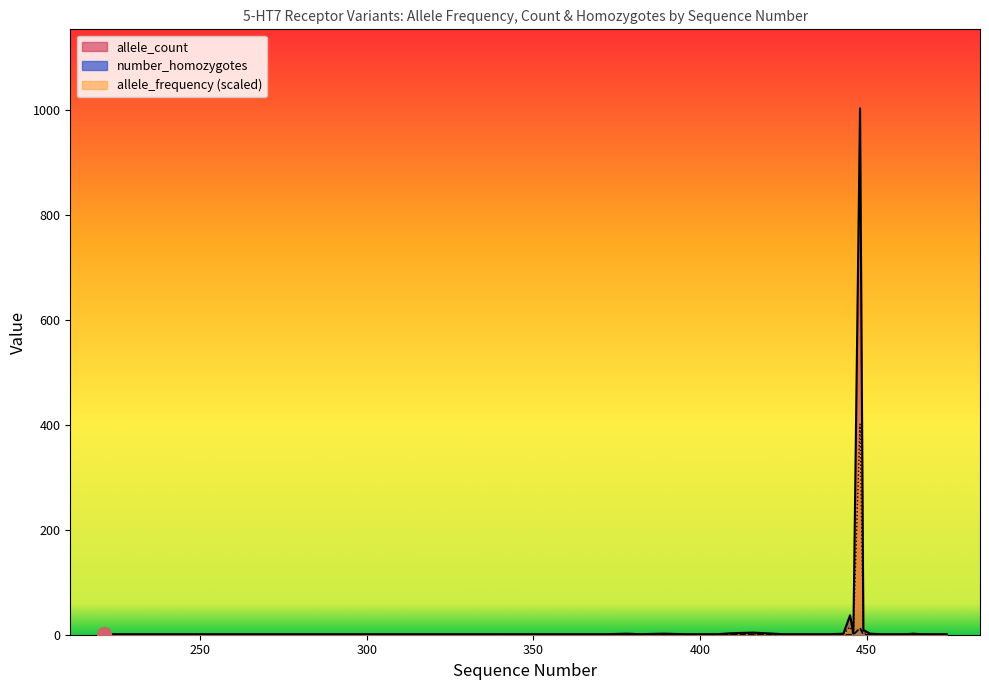

Reading right to left, what are all the values shown in this chart?

allele_frequency: 0.4	0.4	0.4	0.8	0.4	0.4	0.4	0.8	3.6	401.2	0.8	14.8	0.8	0.4	0.4	0.4	0.4	1.6	1.2	0.4	0.4	0.4	0.8	0.4	0.8	0.4	0.4	0.4
allele_count: 1.0	1.0	1.0	2.0	1.0	1.0	1.0	2.0	9.0	1003.0	2.0	37.0	2.0	1.0	1.0	1.0	1.0	4.0	3.0	1.0	1.0	1.0	2.0	1.0	2.0	1.0	1.0	1.0
number_homozygotes: 0.0	0.0	0.0	0.0	0.0	0.0	0.0	0.0	0.0	13.0	0.0	0.0	0.0	0.0	0.0	0.0	0.0	0.0	0.0	0.0	0.0	0.0	0.0	0.0	0.0	0.0	0.0	0.0